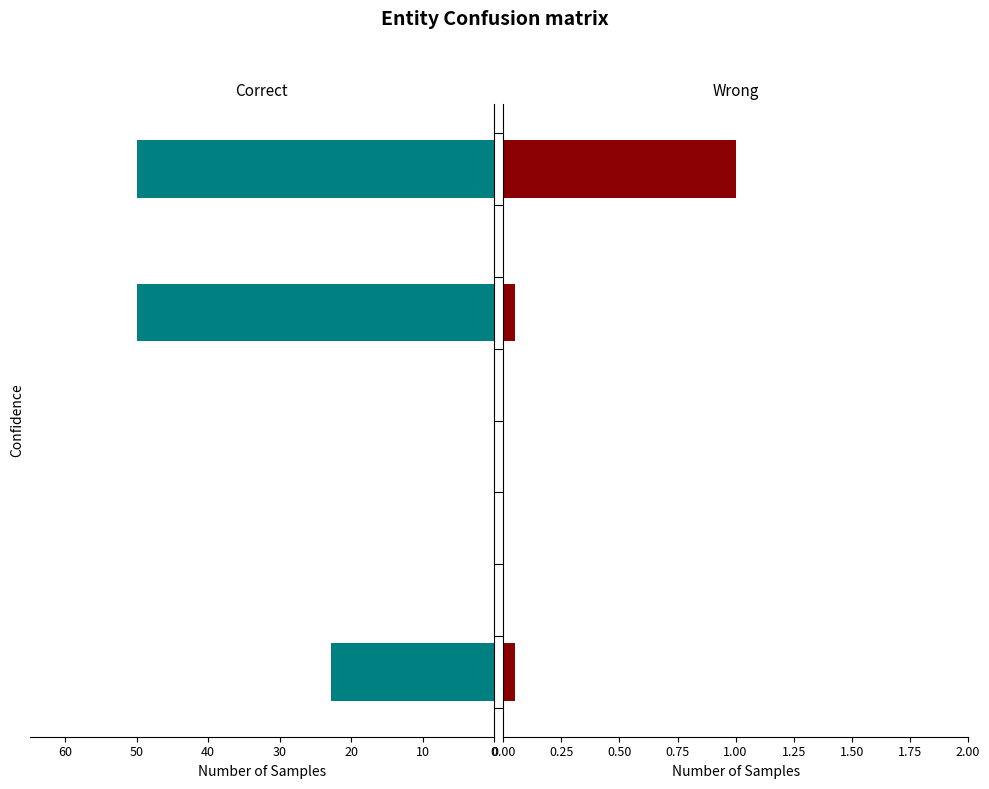

Reading right to left, list all the values displayed in this chart.

Correct: 22.9	50.0	50.0
Wrong: 0.1	0.1	1.0